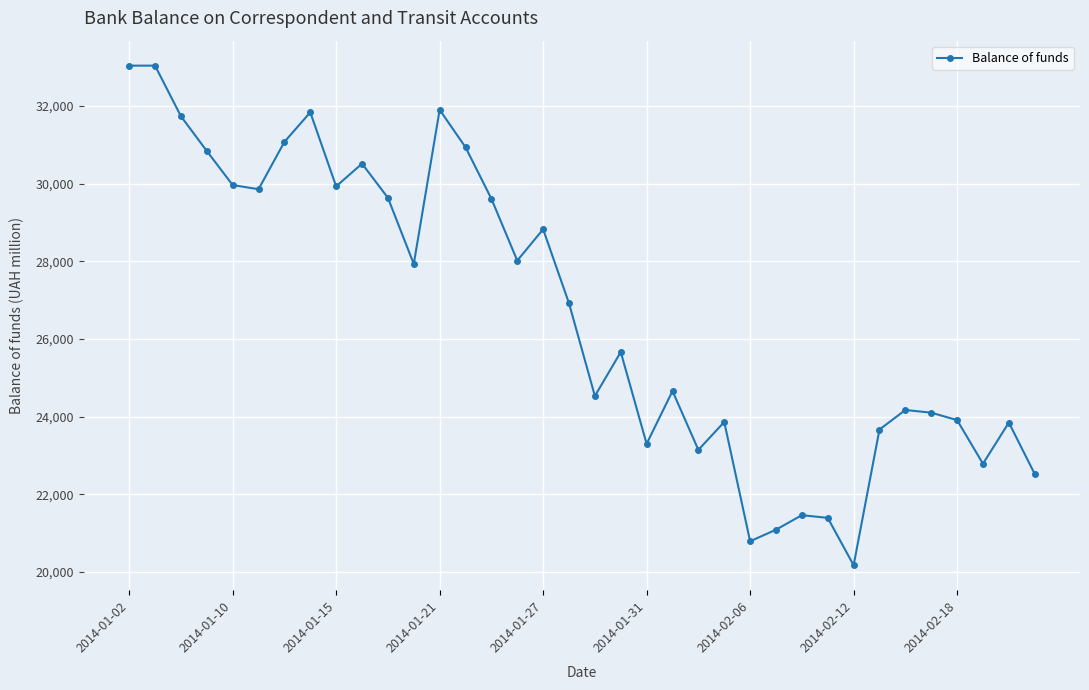

True or false: the data has more than 2 interior local peaks.

True